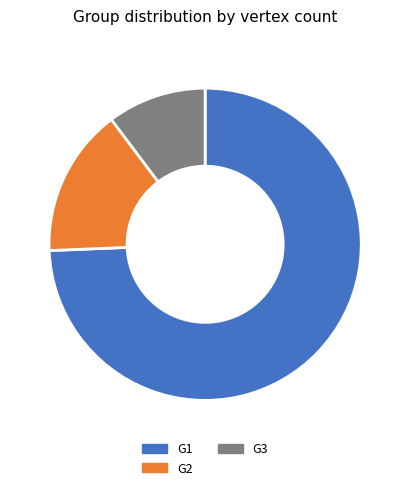

How many segments does this pie chart have?

3